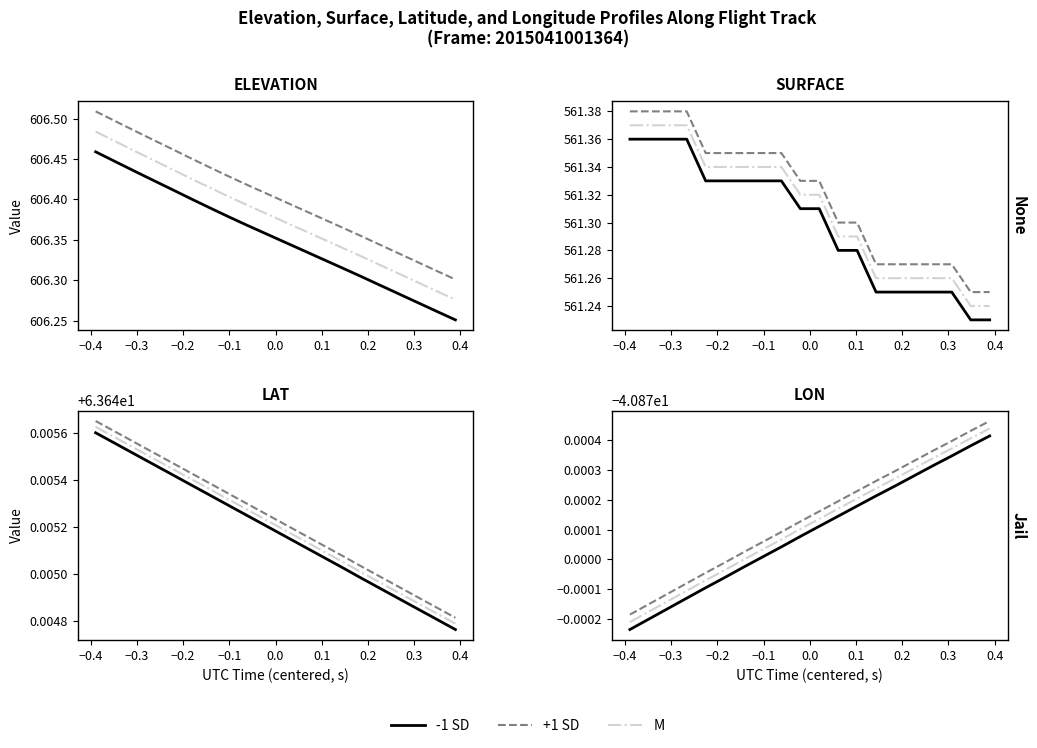

The -1 SD series shows -26.9 at 16. True or false?

False